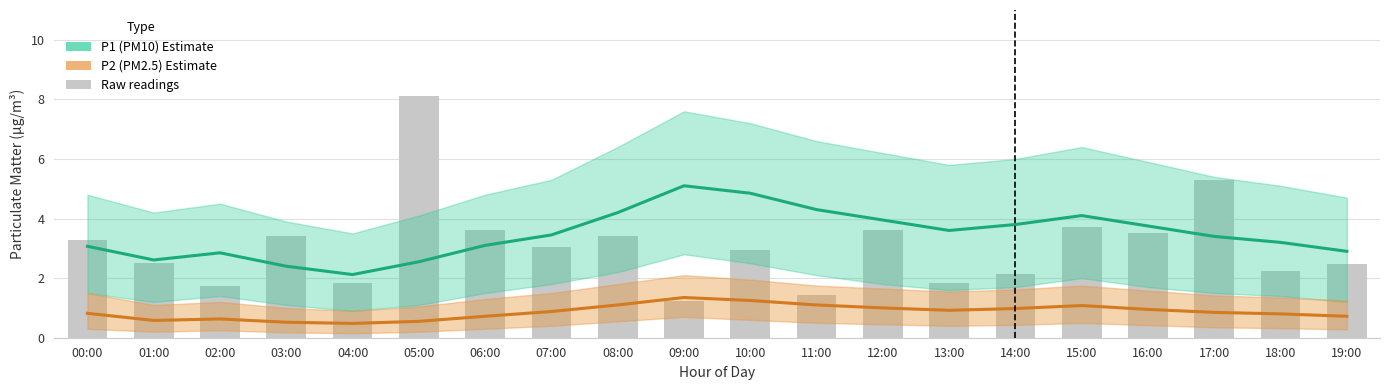

What is the difference between the P1 (PM10) Estimate values at 16:00 and 09:00?

1.3